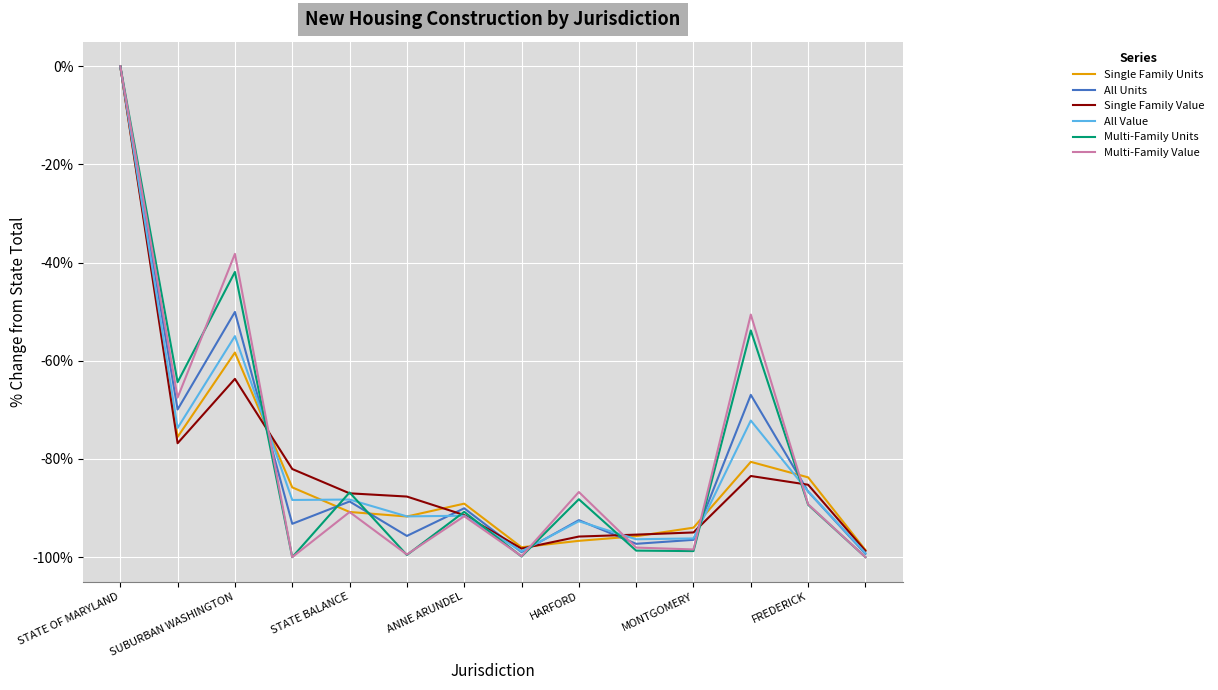

True or false: Single Family Units has more than 0 points higher than both neighbors.

True